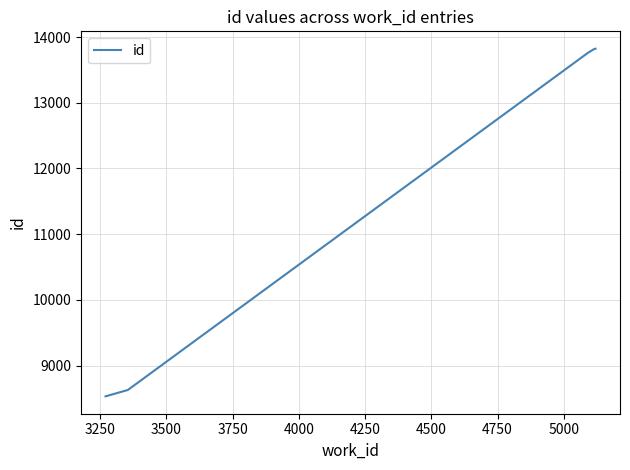

What is the difference between the maximum and minimum values?

5291